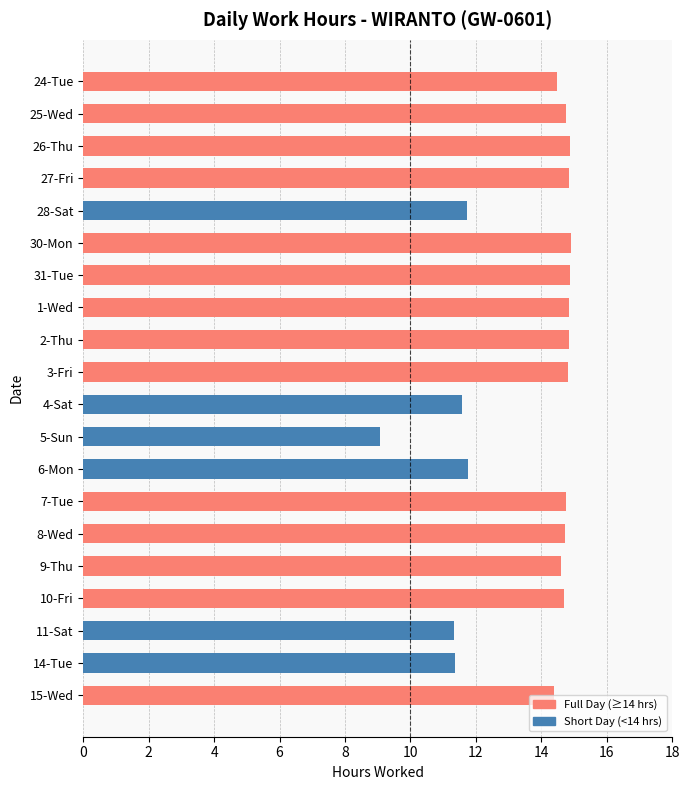

What is the smallest value displayed?

9.1